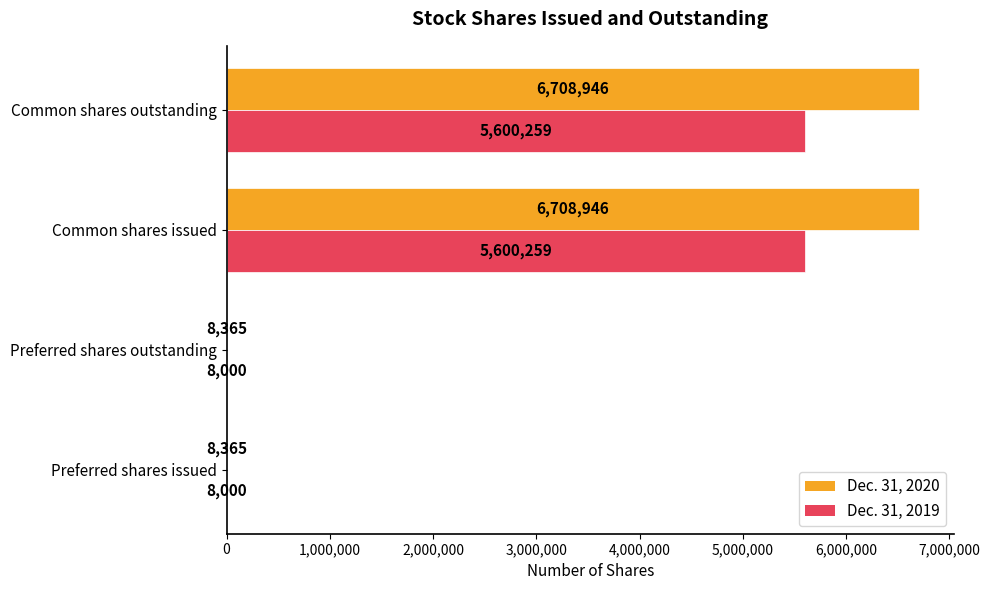

Which series has the largest total across all categories?

Dec. 31, 2020